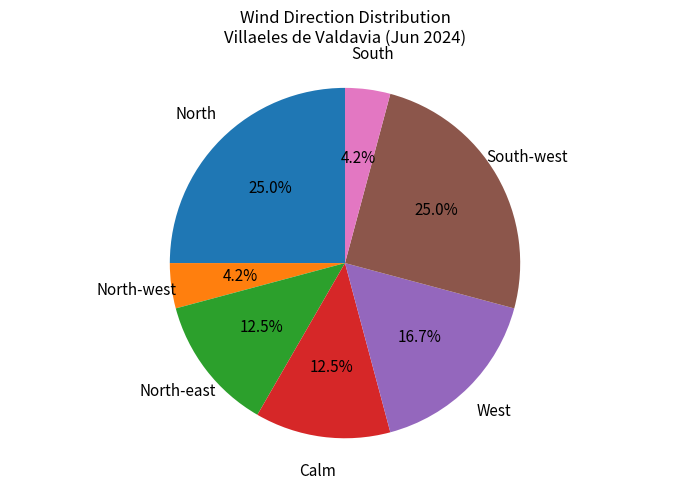

Does any single category account for the majority?

No